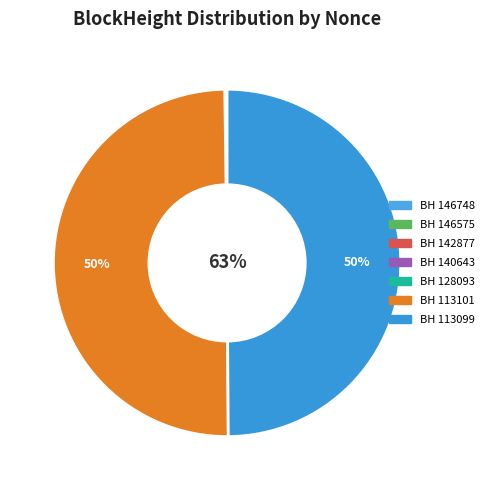

How much of the chart is everything except 146575?

100.0%